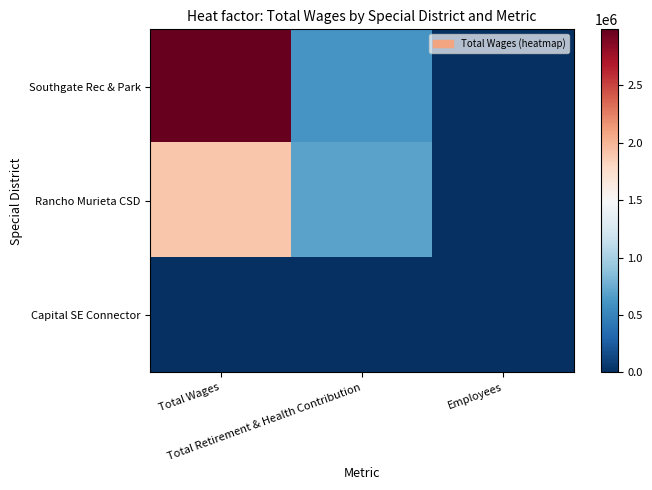

Which label corresponds to the largest value in the chart?

Total Wages